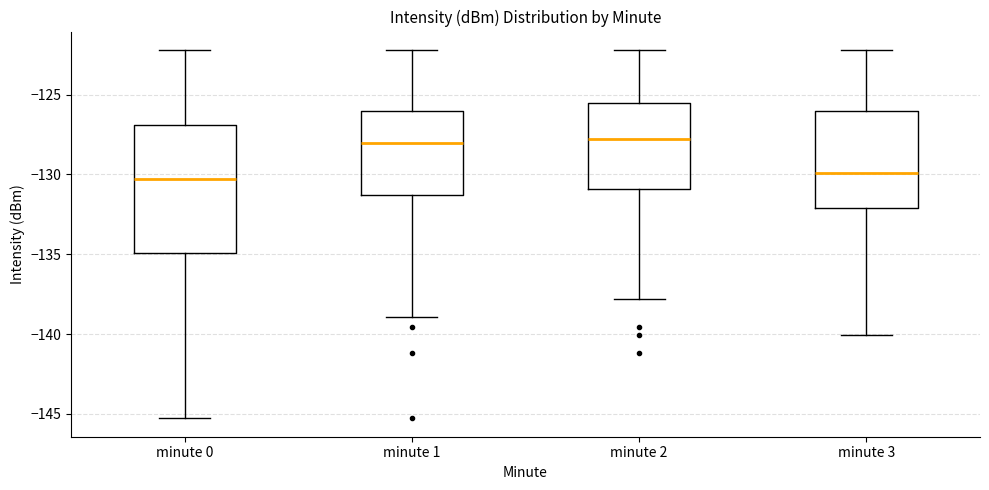

Reading left to right, transcribe this box plot: for each box, give where its median line is, the range the box spans, and where its two whiskers end, as read against the y-axis. The values are not printed on the chart, so give them approximately, as read against the axis.

minute 0: median -130.5, box -135.0 to -127.0, whiskers -145.5 to -122.0
minute 1: median -128.0, box -131.5 to -126.0, whiskers -139.0 to -122.0
minute 2: median -128.0, box -131.0 to -125.5, whiskers -138.0 to -122.0
minute 3: median -130.0, box -132.0 to -126.0, whiskers -140.0 to -122.0